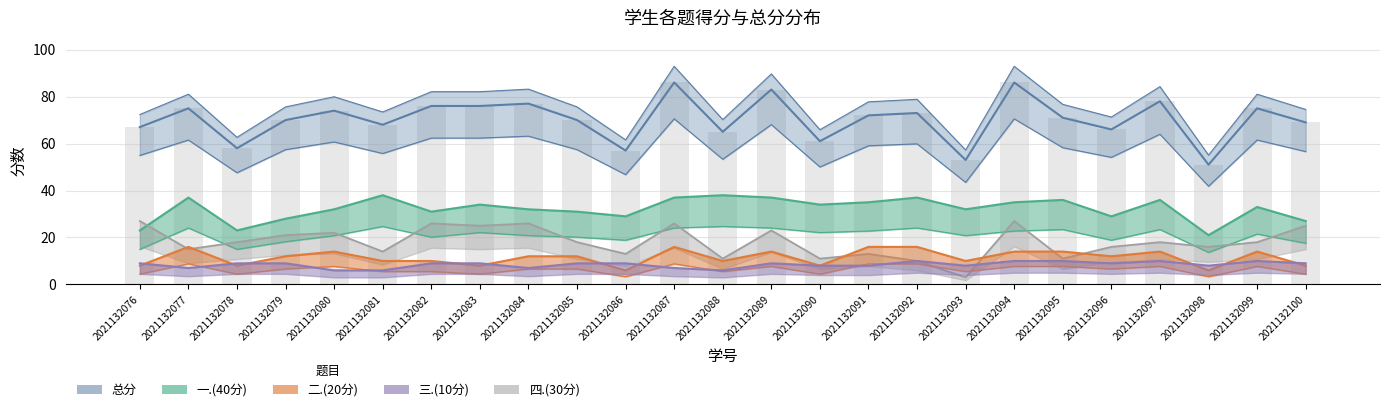

Are the bars grouped side by side (vs. stacked)?

Yes